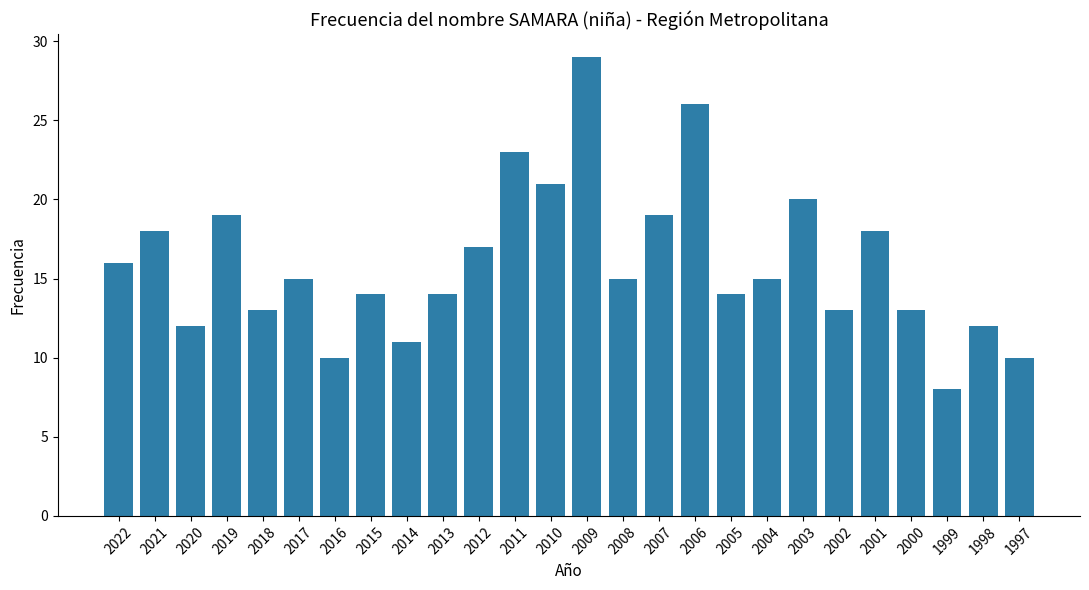

Reading left to right, transcribe all the data shown in this chart.

16	18	12	19	13	15	10	14	11	14	17	23	21	29	15	19	26	14	15	20	13	18	13	8	12	10